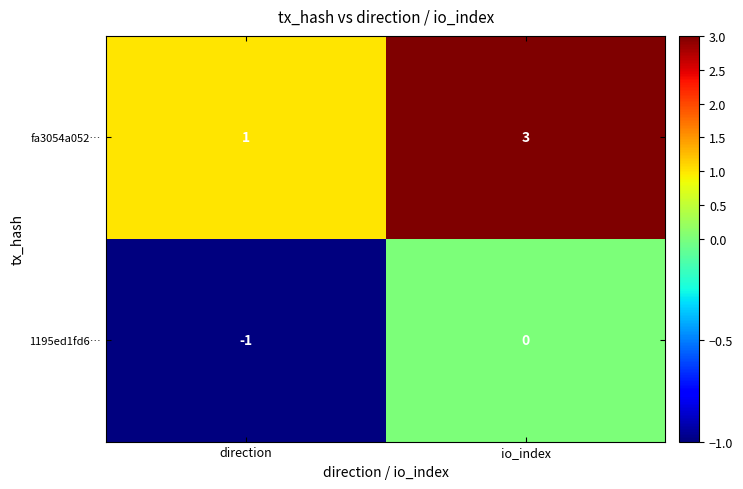

Reading left to right, what are all the values shown in this chart?

fa3054a052…: 1	3
1195ed1fd6…: -1	0